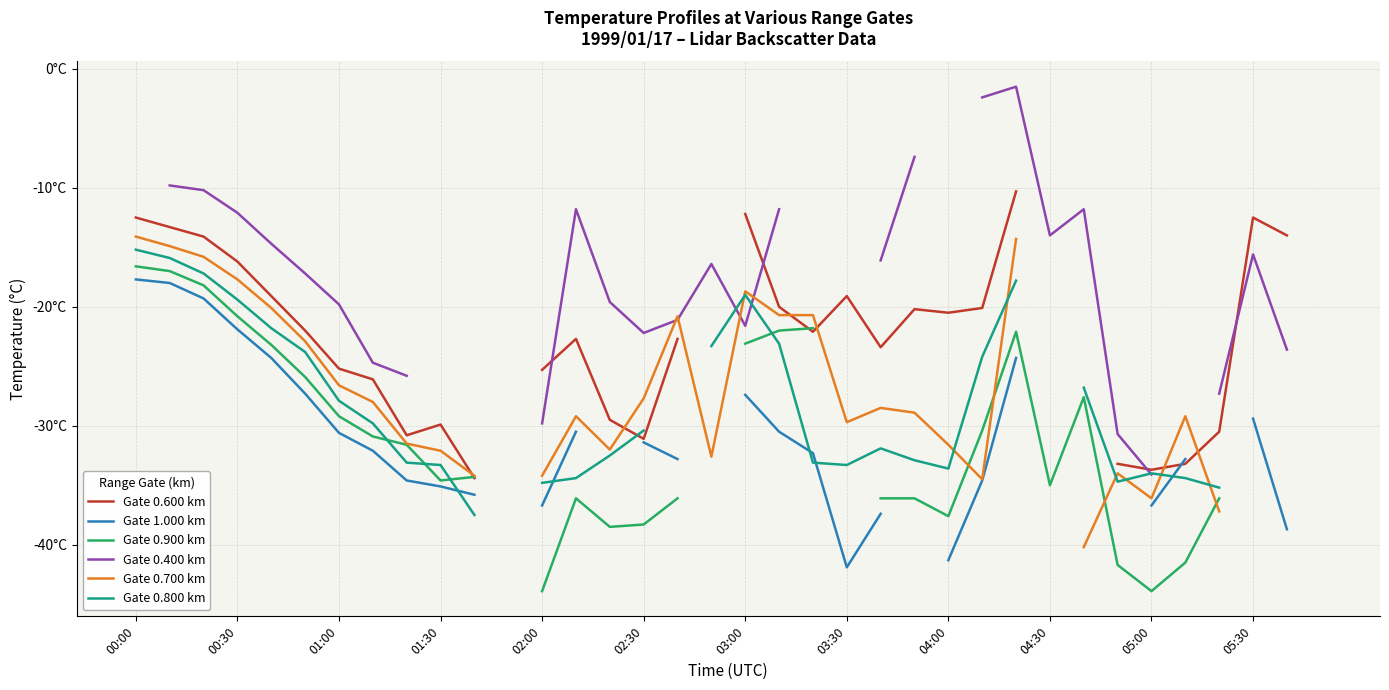

At 00:30, list the series in order from smallest to largest.

Gate 1.000 km, Gate 0.900 km, Gate 0.800 km, Gate 0.700 km, Gate 0.600 km, Gate 0.400 km